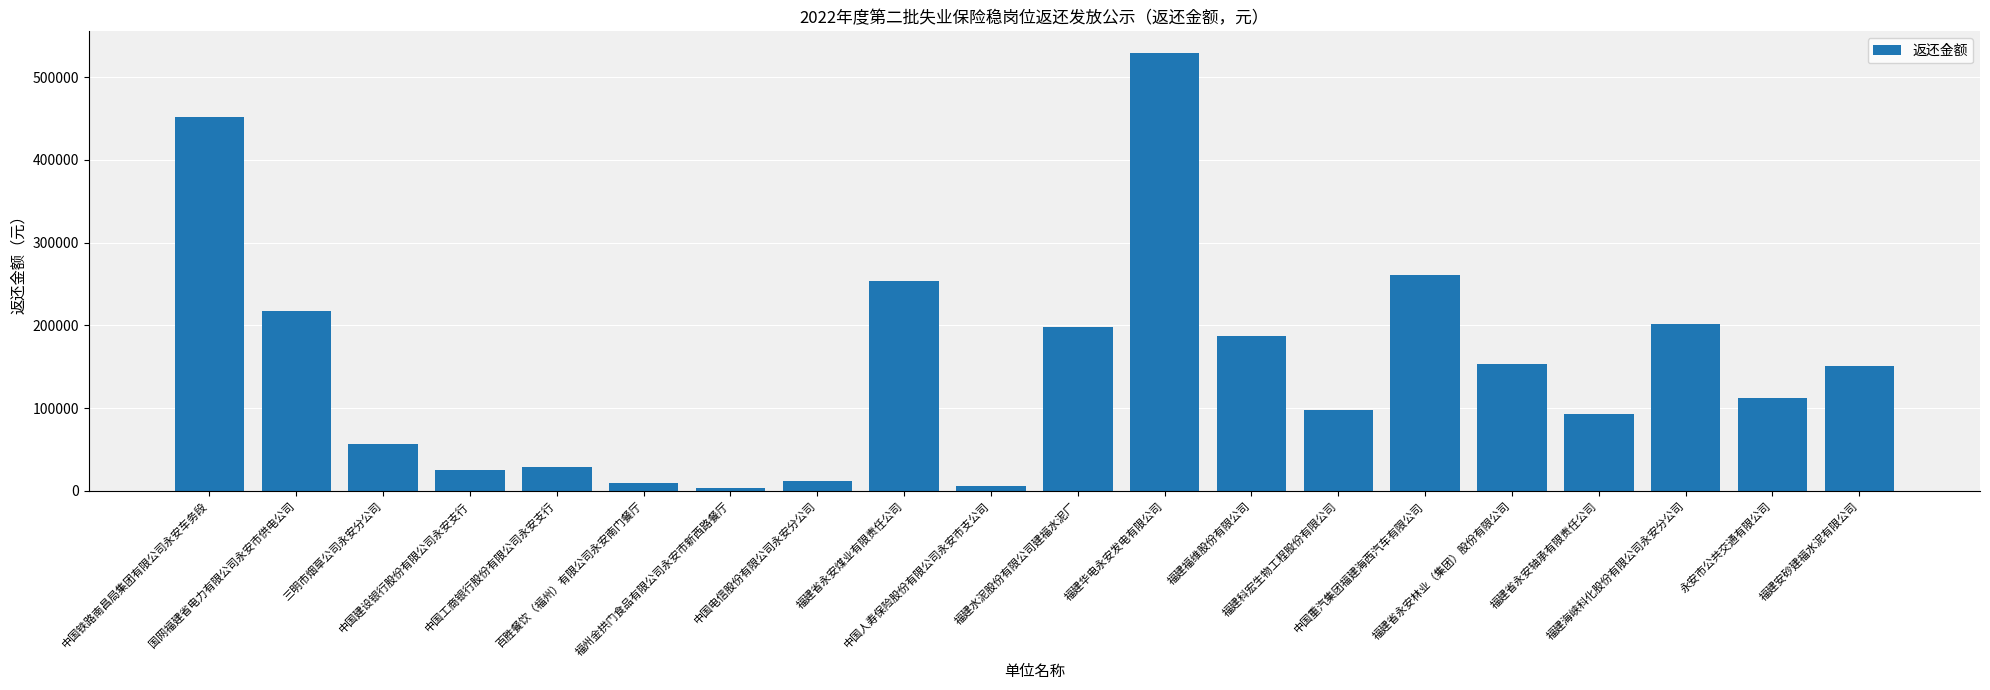

What is the value of the 2nd bar from the left?

217185.6